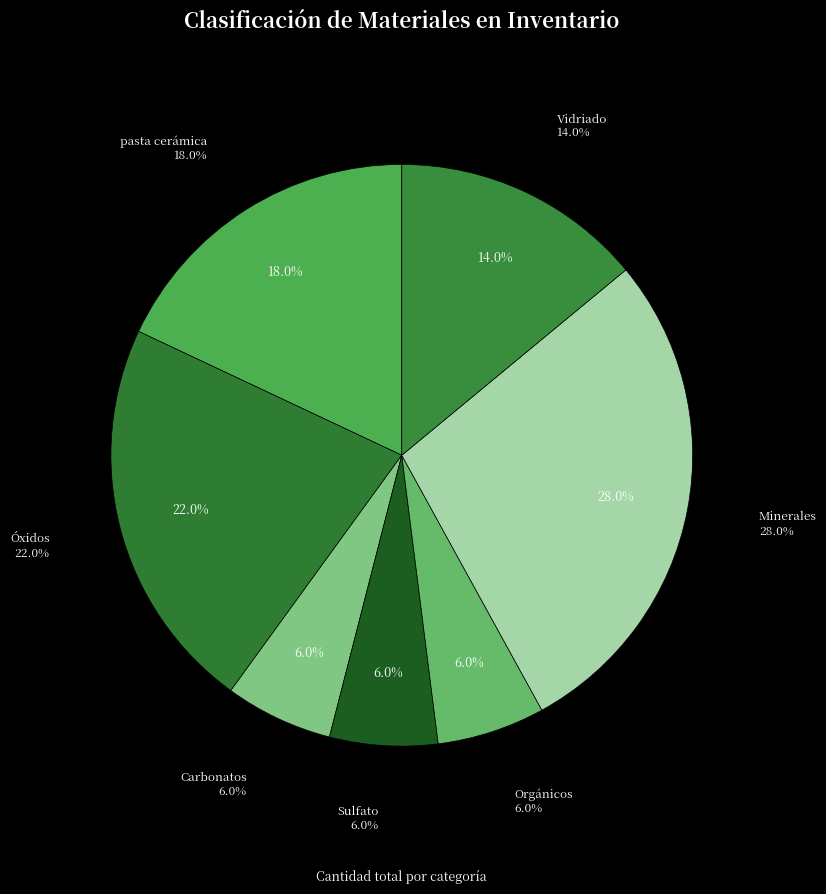

True or false: Orgánicos accounts for 6% of the total.

True